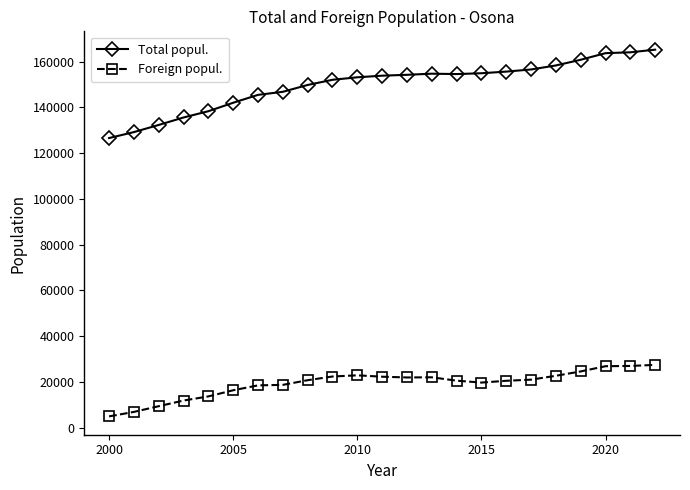

What is the difference between the maximum and minimum values in the Foreign popul. series?

22512